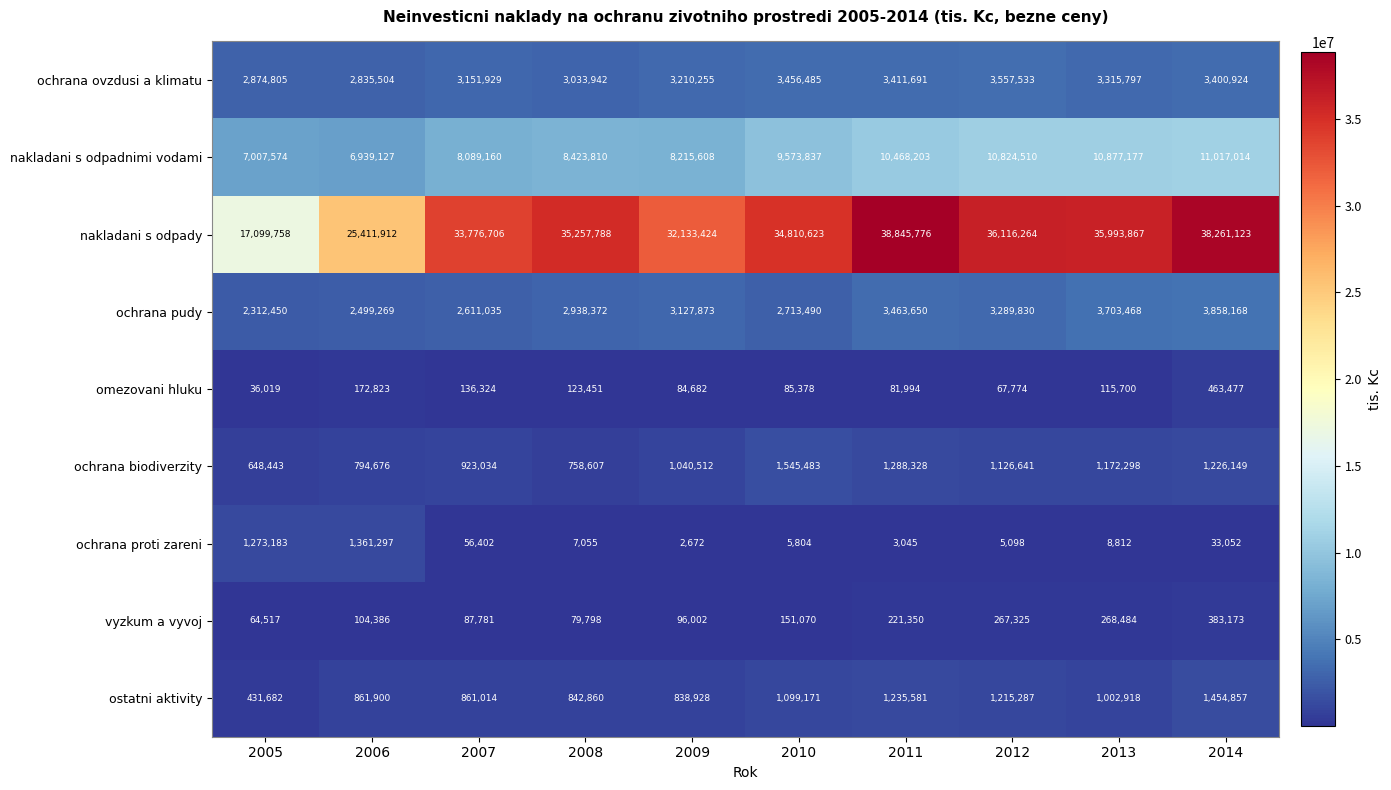

What is the difference between the highest and lowest values at 2005?

17063739